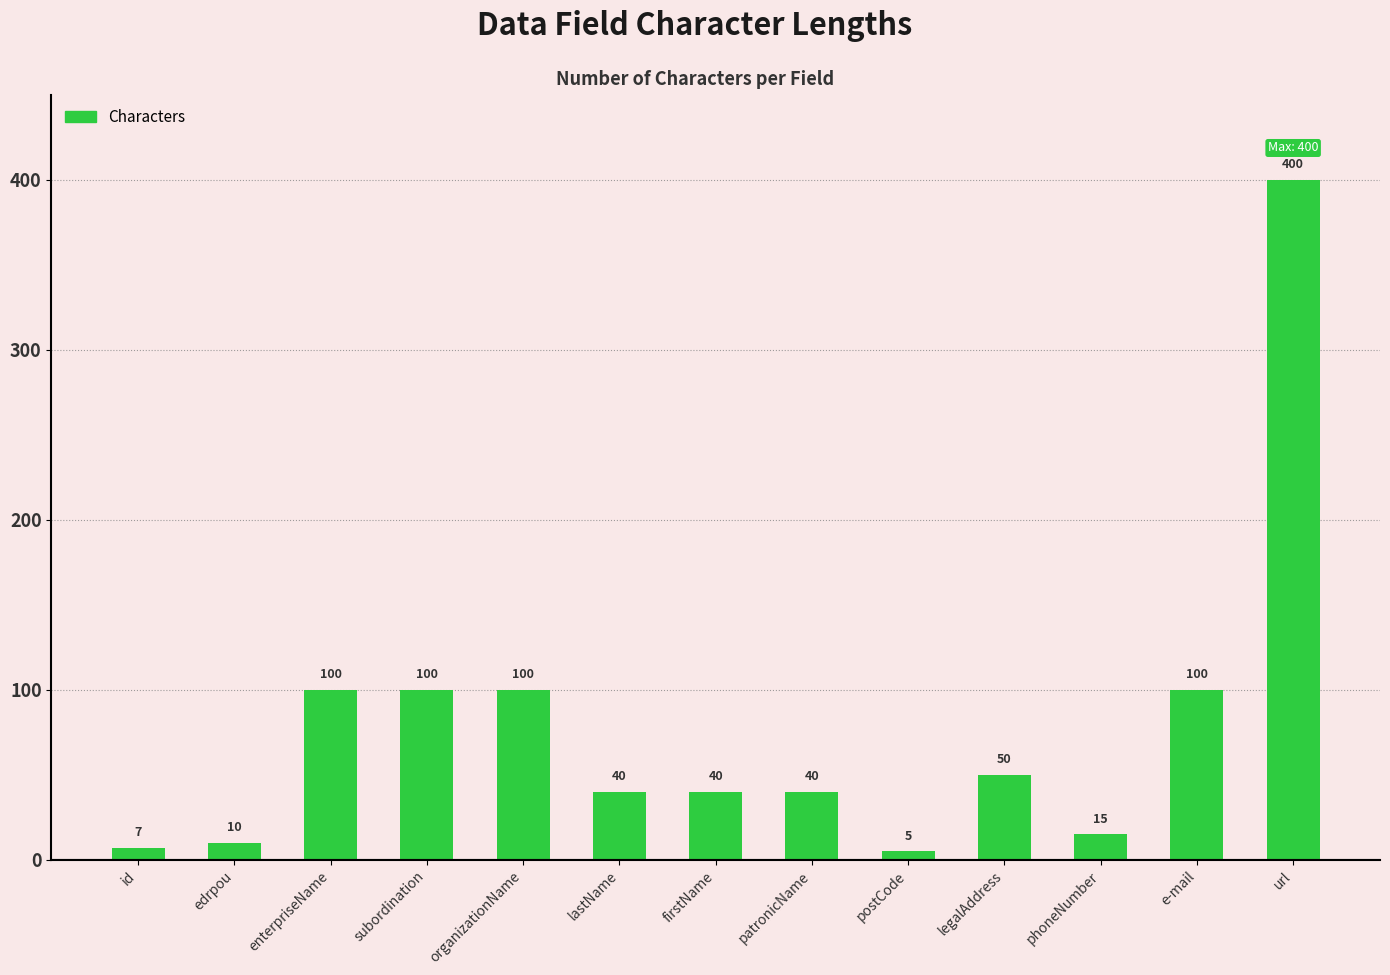

At which category does the chart reach its minimum across all series?

postCode